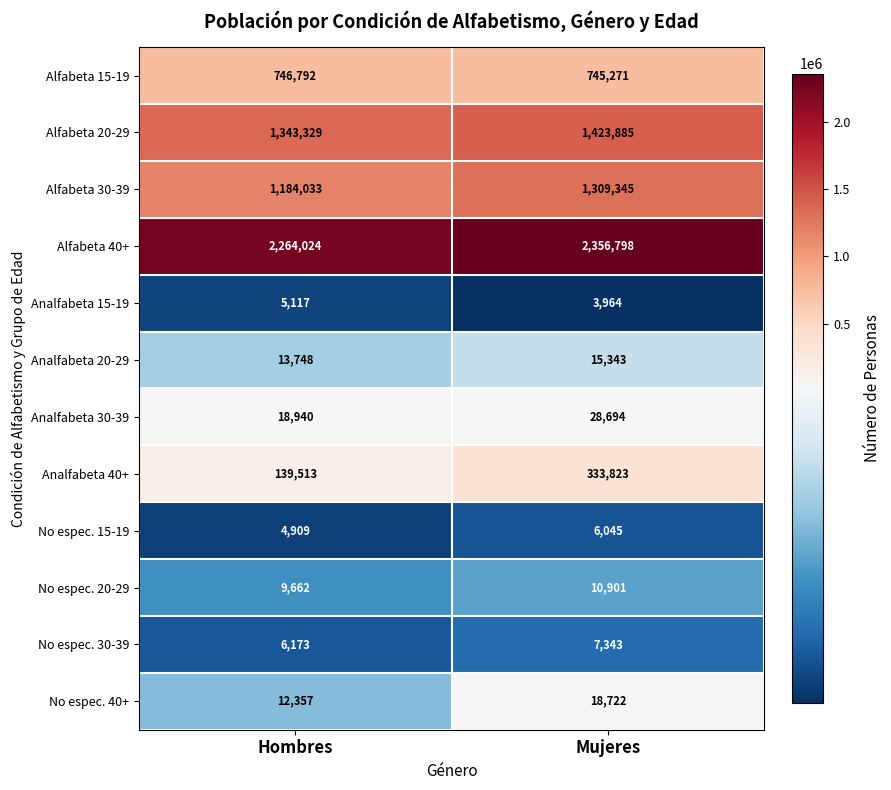

How many categories are shown in the chart?

2